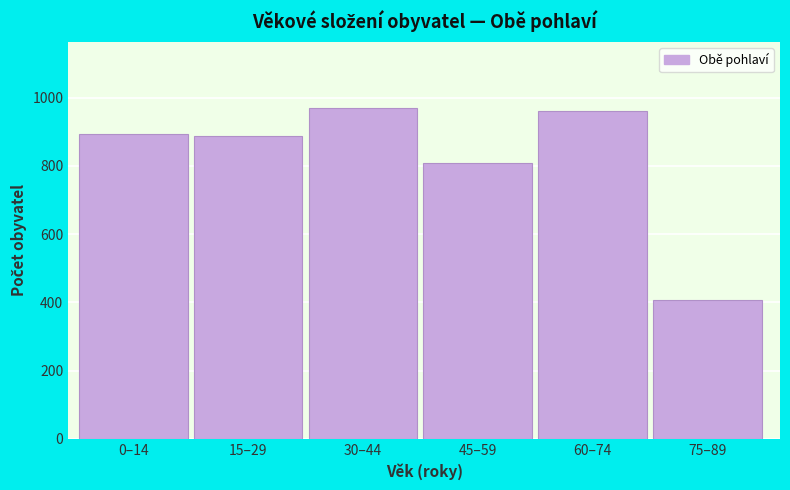

The chart shows a value of 1725 at 30–44. True or false?

False